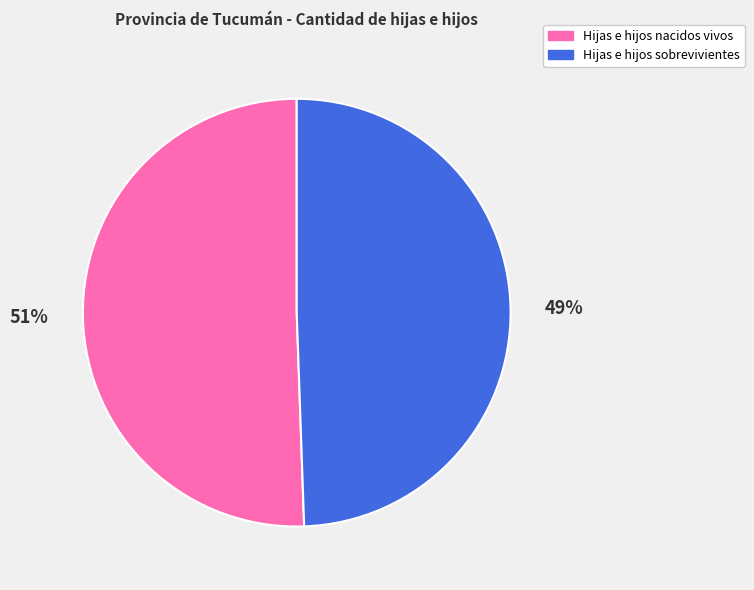

To the nearest percent, what portion does Hijas e hijos sobrevivientes represent?

49%